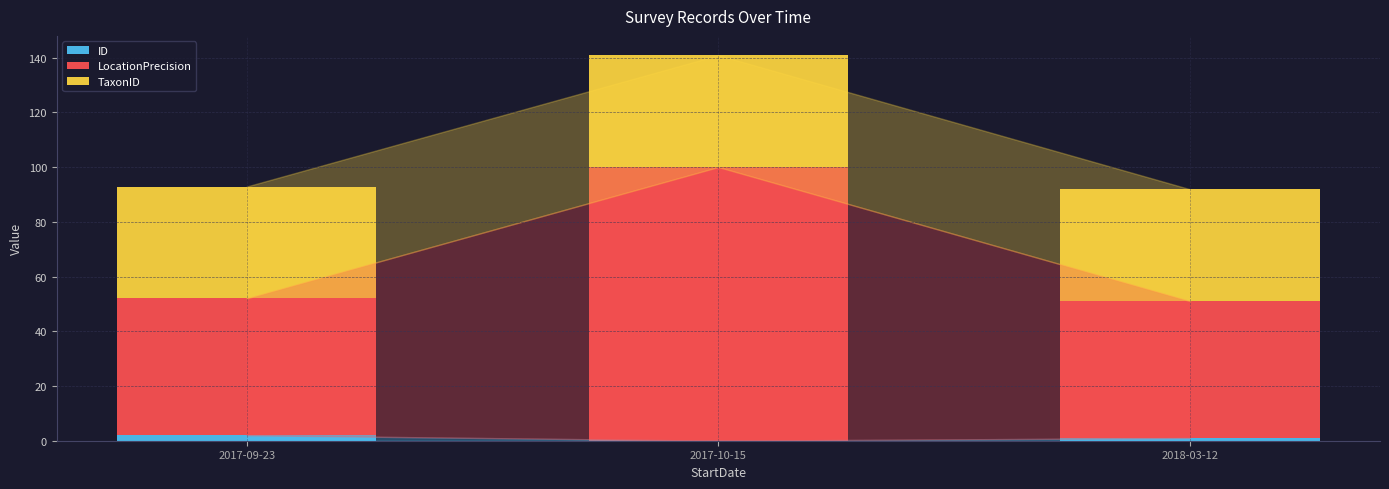

At which category is the sum across all series the highest?

2017-10-15